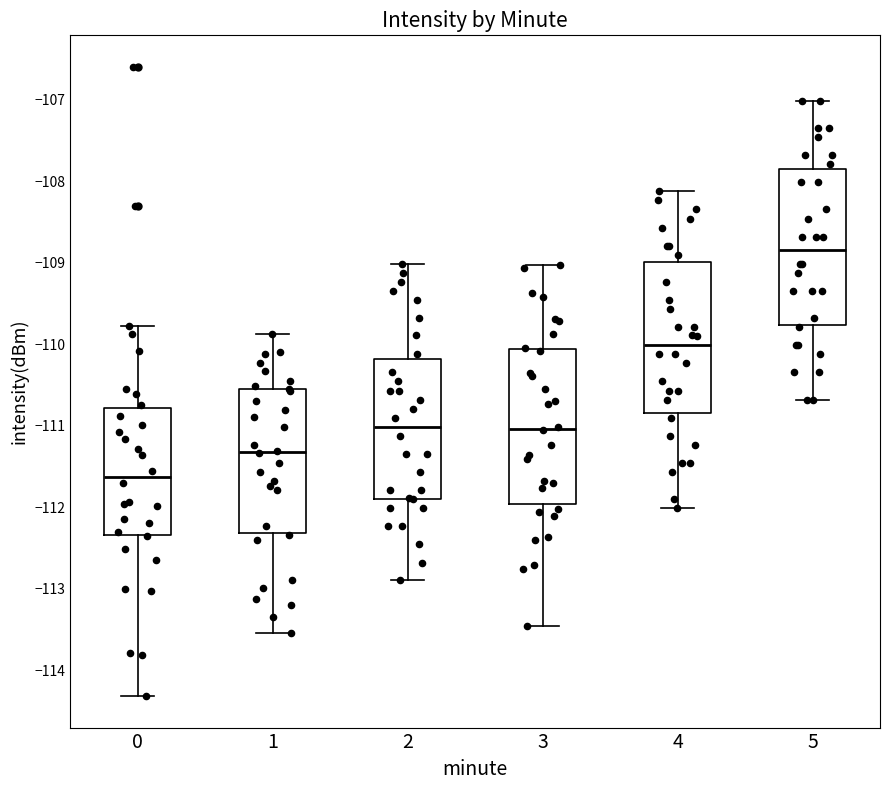

Which box has the highest median line?

5